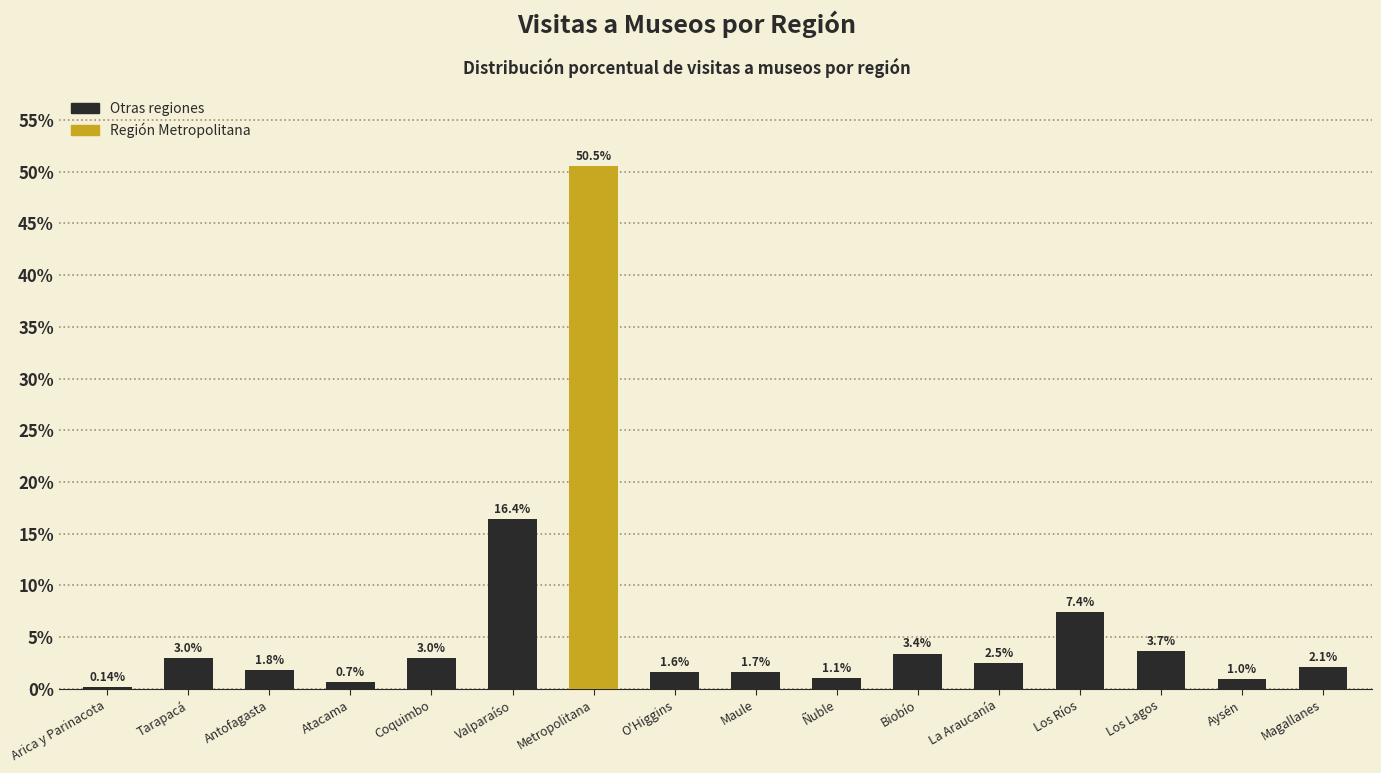

At which category does the chart reach its peak across all series?

Metropolitana